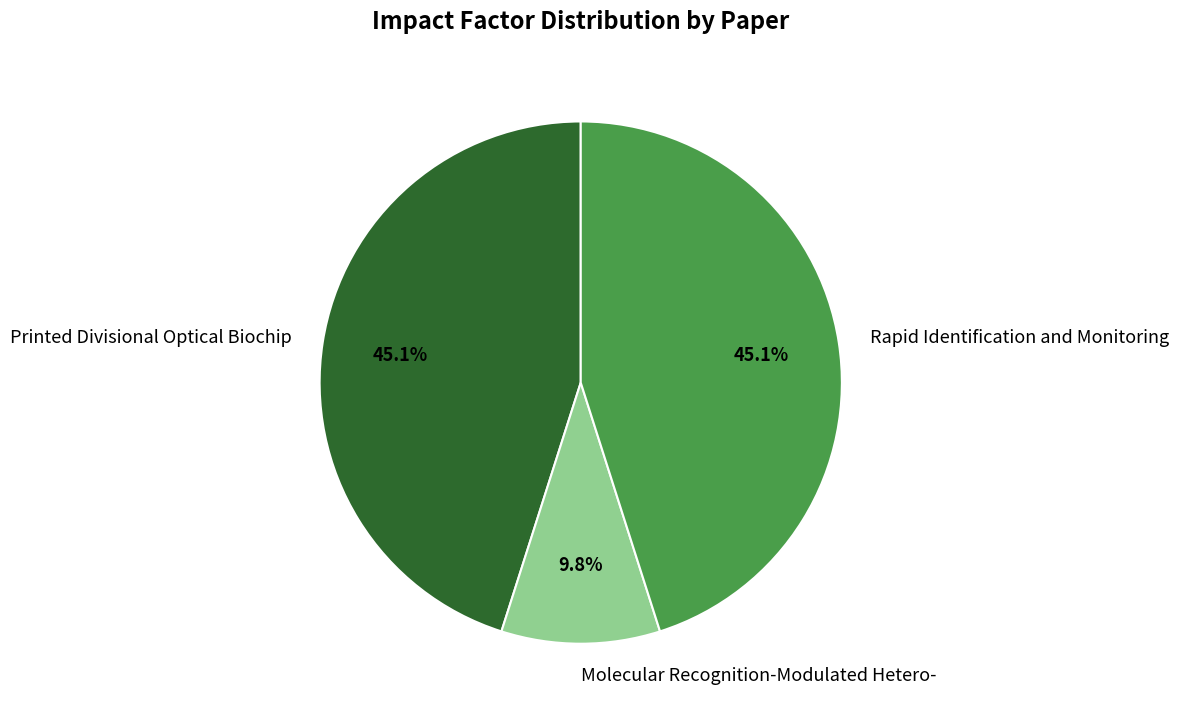

To the nearest percent, what is the combined percentage of Printed Divisional Optical Biochip and Molecular Recognition-Modulated Hetero-?

55%